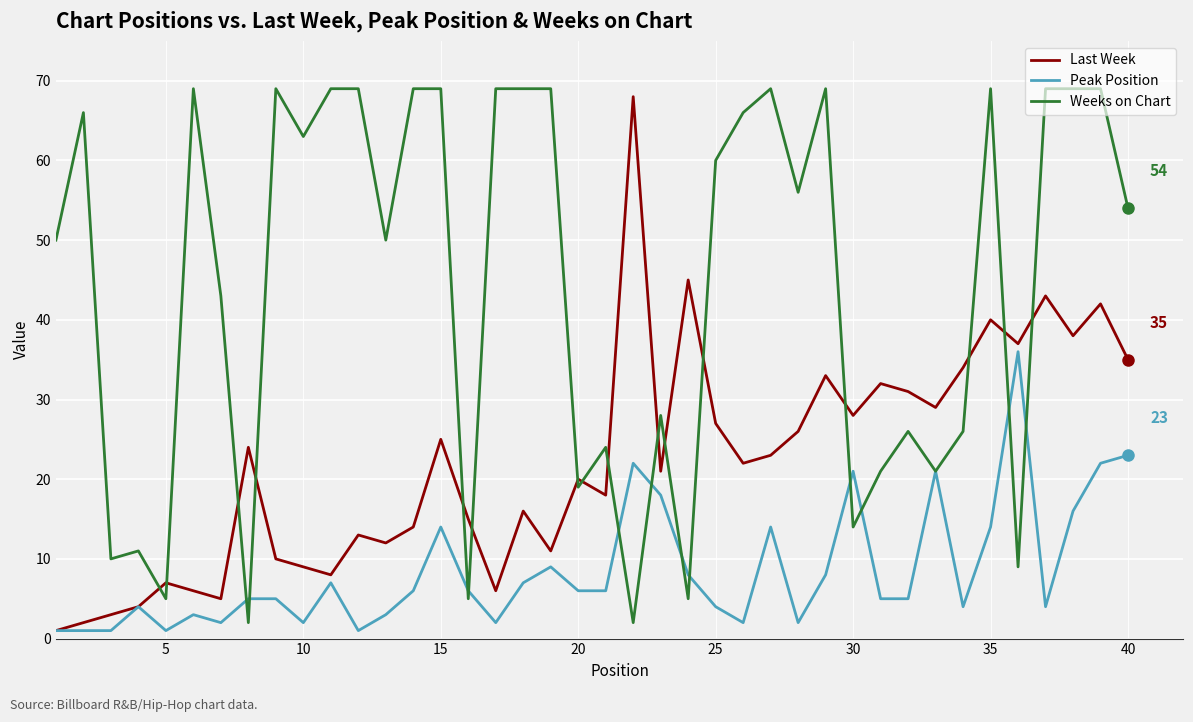

Reading left to right, transcribe all the data shown in this chart.

Last Week: 1	2	3	4	7	6	5	24	10	9	8	13	12	14	25	15	6	16	11	20	18	68	21	45	27	22	23	26	33	28	32	31	29	34	40	37	43	38	42	35
Peak Position: 1	1	1	4	1	3	2	5	5	2	7	1	3	6	14	6	2	7	9	6	6	22	18	8	4	2	14	2	8	21	5	5	21	4	14	36	4	16	22	23
Weeks on Chart: 50	66	10	11	5	69	43	2	69	63	69	69	50	69	69	5	69	69	69	19	24	2	28	5	60	66	69	56	69	14	21	26	21	26	69	9	69	69	69	54